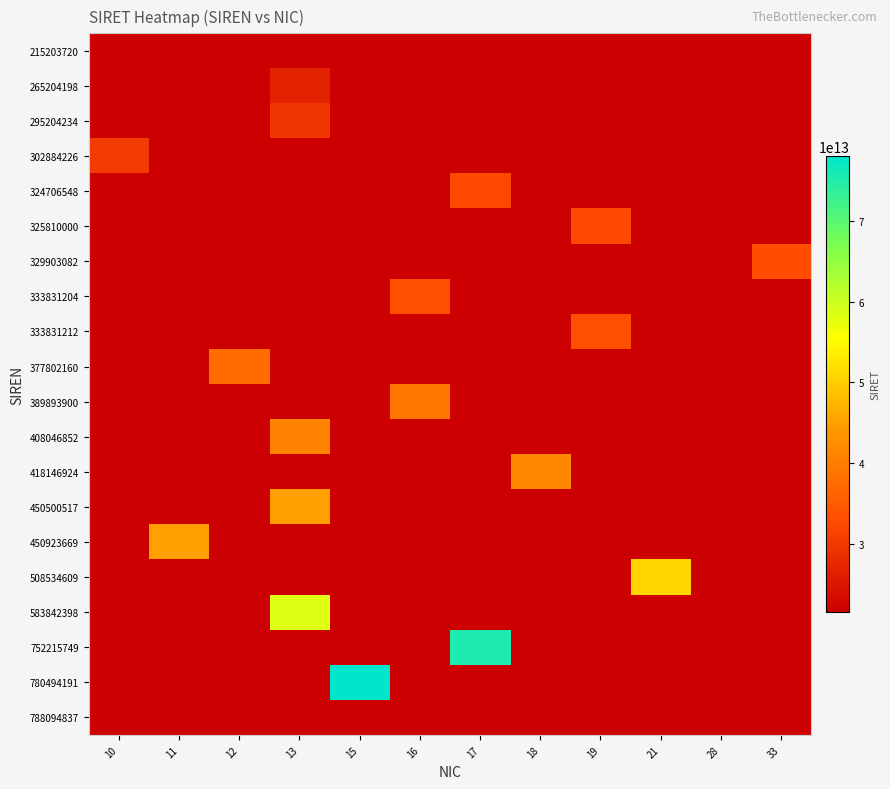

Between 17 and 13, which is larger?

17